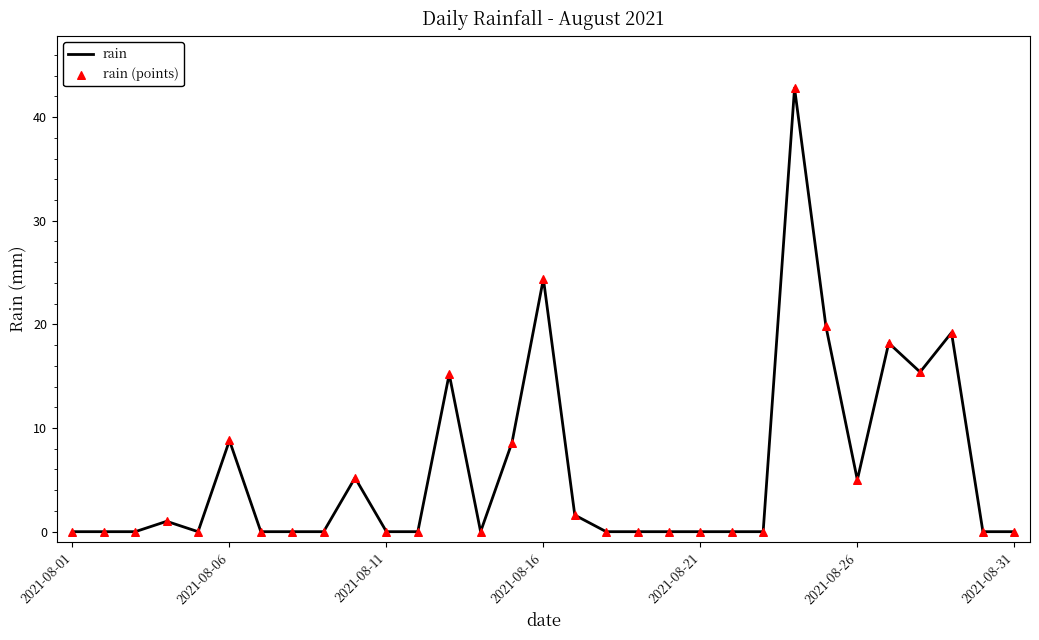

What is the difference between the maximum and minimum values?

42.8